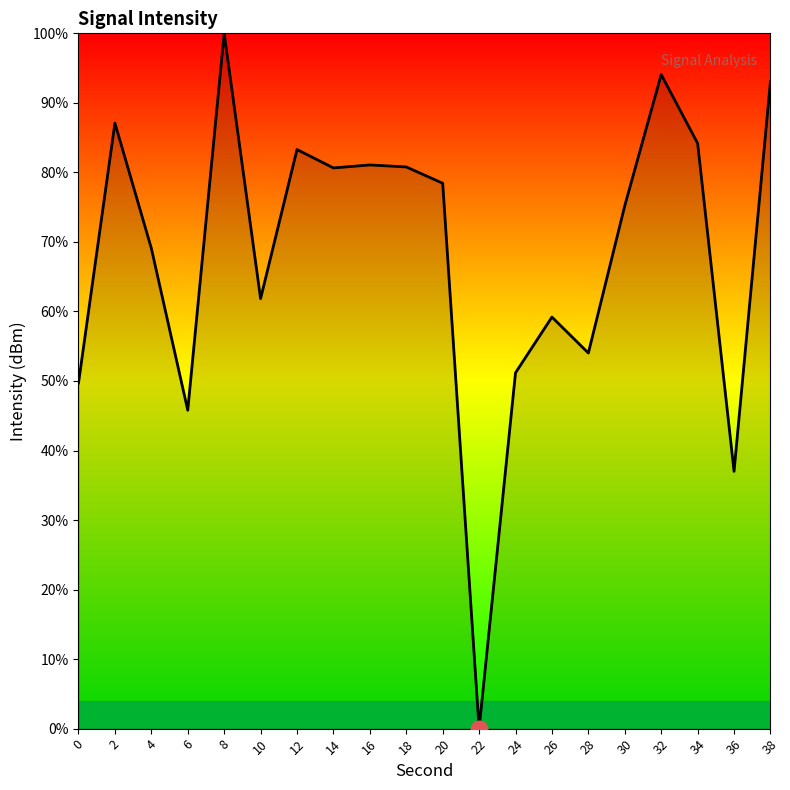

Which has a higher value, 24 or 6?

24